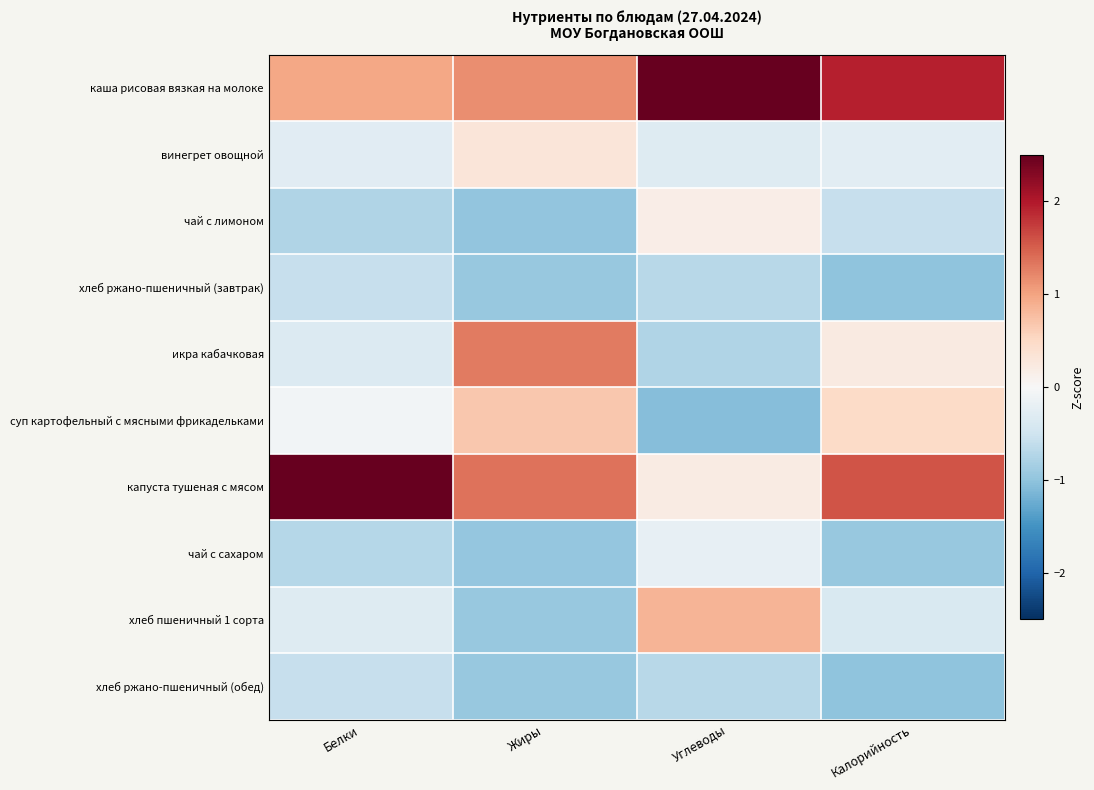

At how many categories does at least one series exceed 1?

4